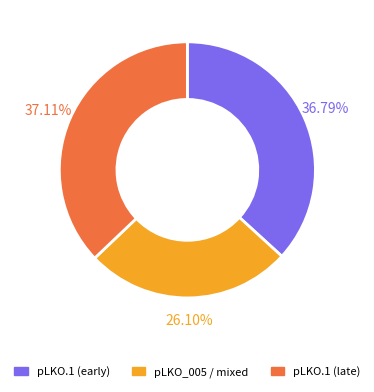

Is there any slice that represents more than half of the pie?

No